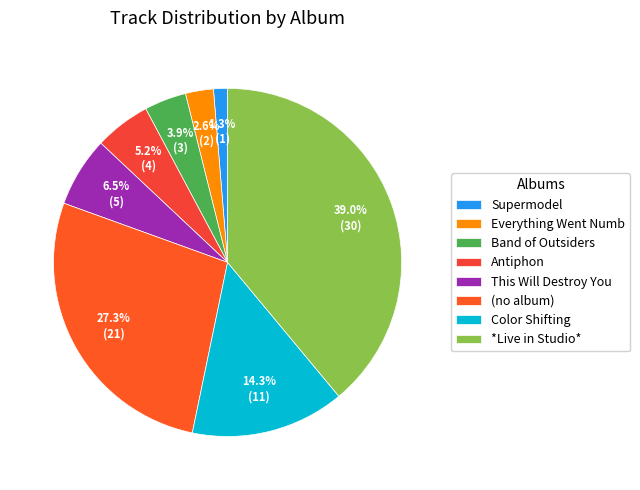

What portion of the pie excludes Band of Outsiders?

96.1%